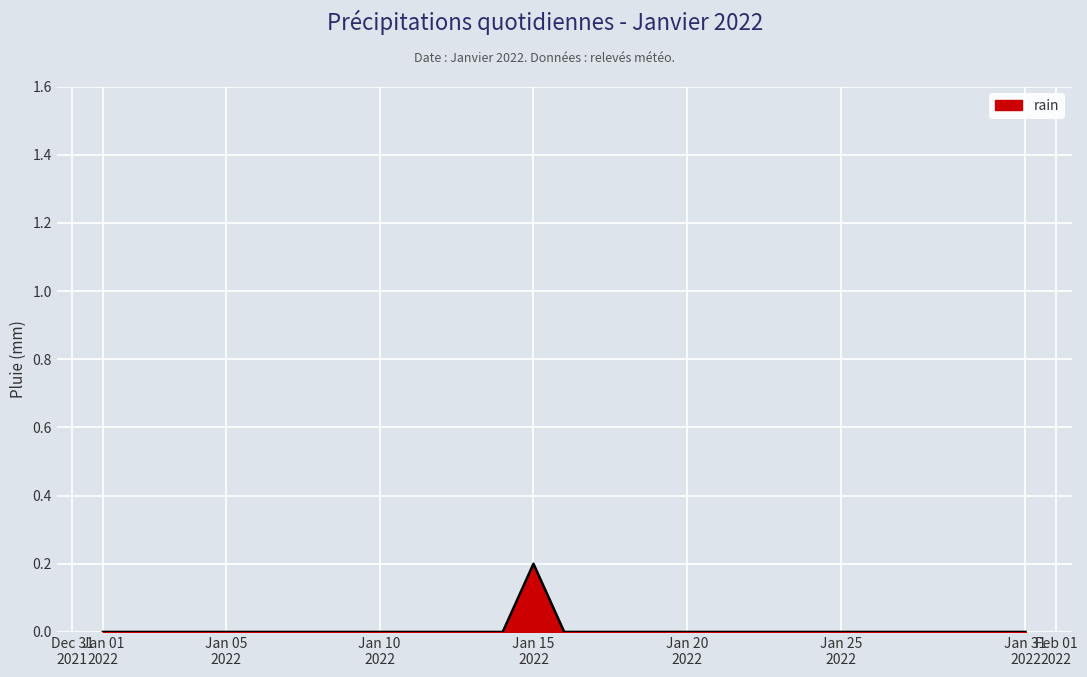

How many categories are shown in the chart?

31